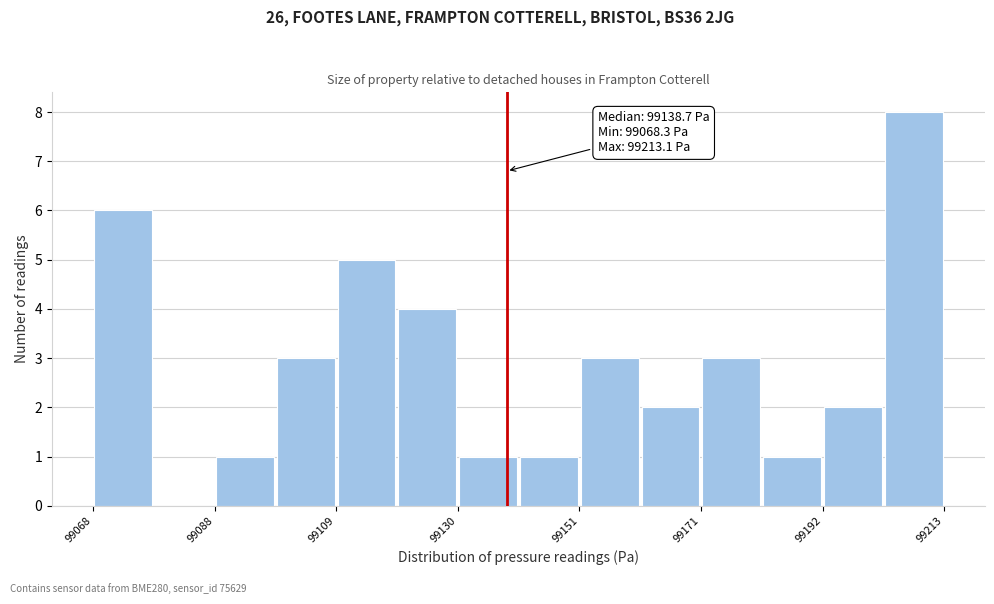

Around what value on the x-axis is the tallest bar? Give the approximate position of its centre, as read against the axis.

99210